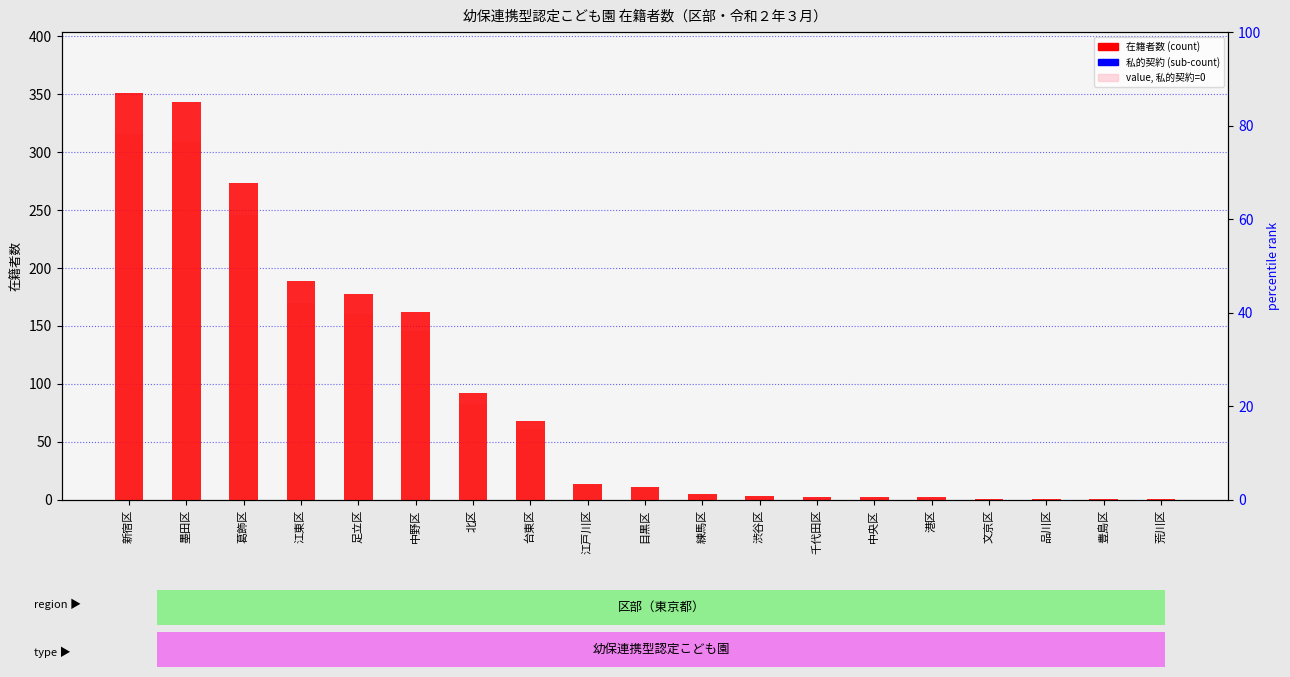

What is the label of the 6th bar from the right?

中央区